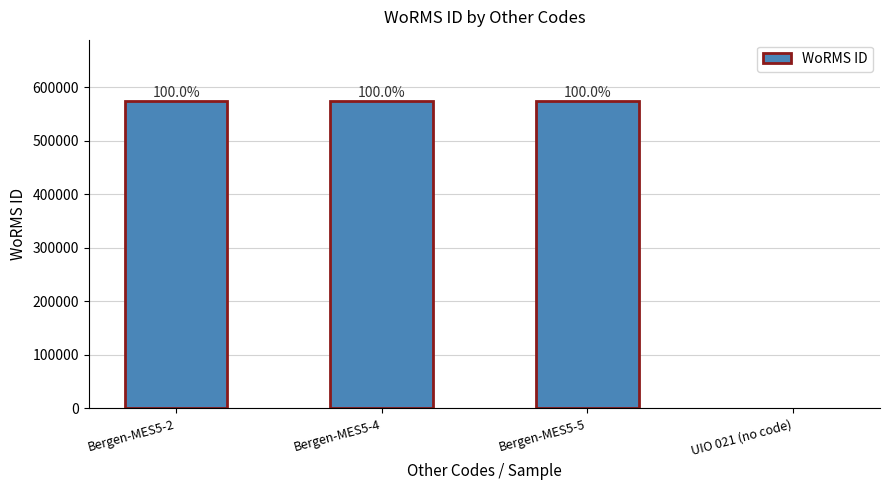

What is the sum of the values at UIO 021 (no code) and Bergen-MES5-5?

573853